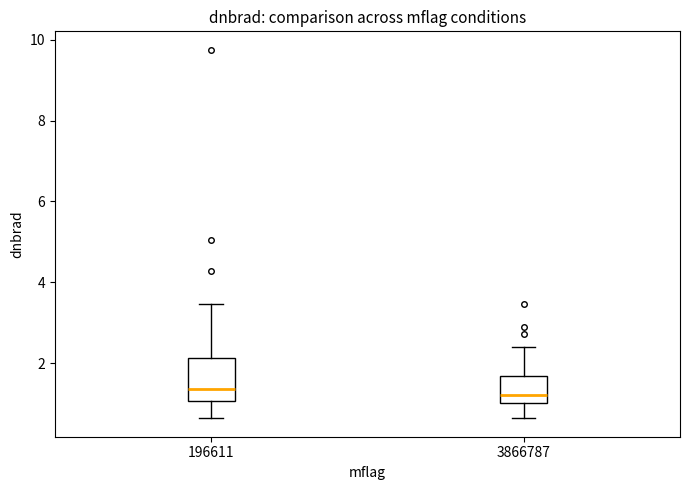

Comparing the boxes themselves (not the whiskers), which one is the tallest?

196611